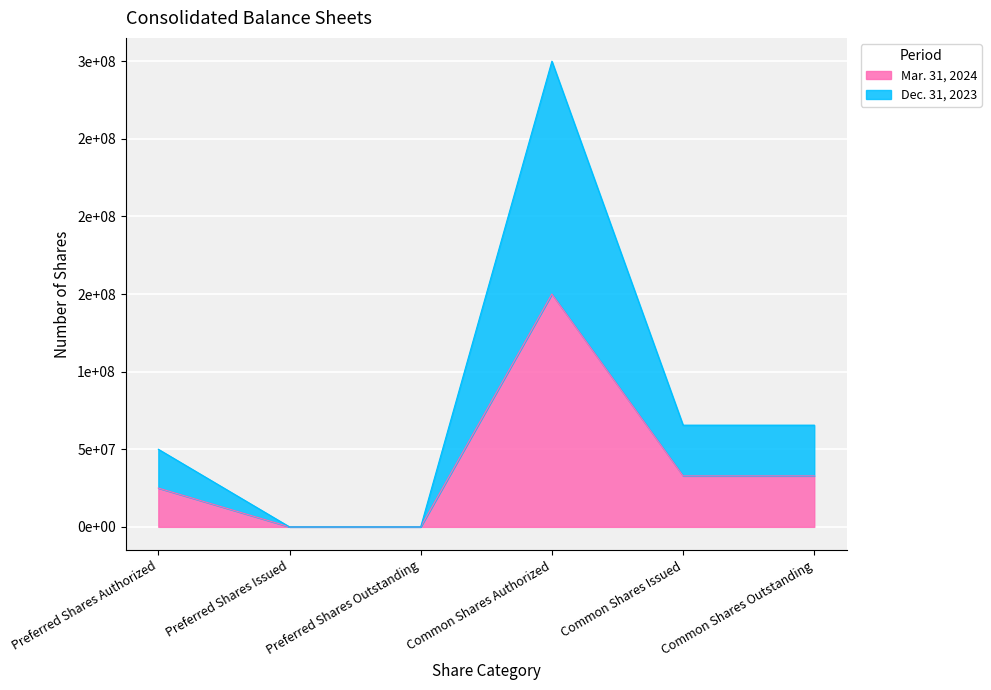

True or false: Mar. 31, 2024 and Dec. 31, 2023 intersect in this chart.

False